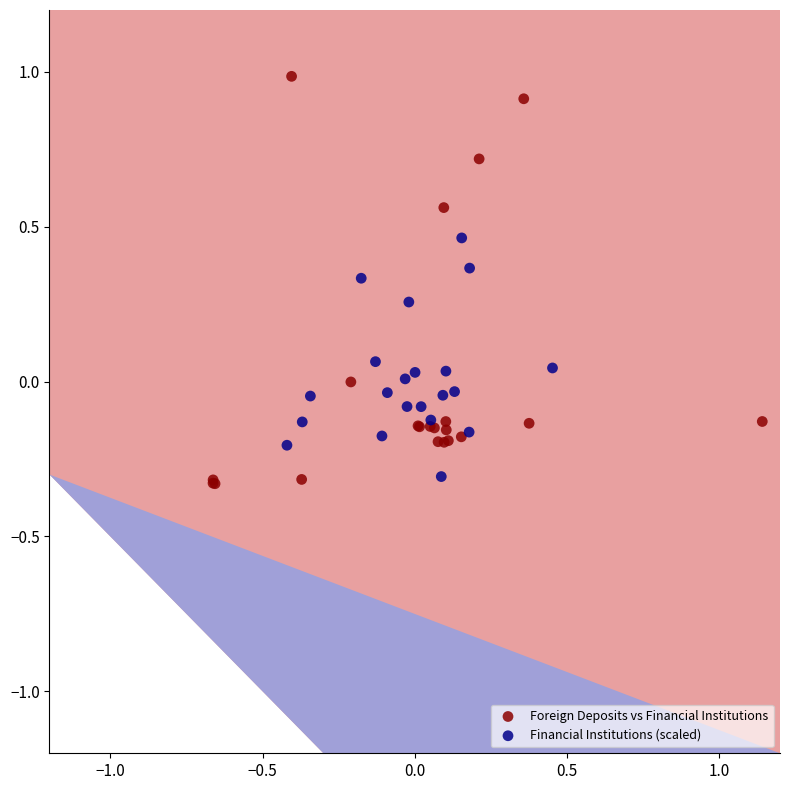

Which series reaches the maximum Y coordinate?

Foreign Deposits vs Financial Institutions